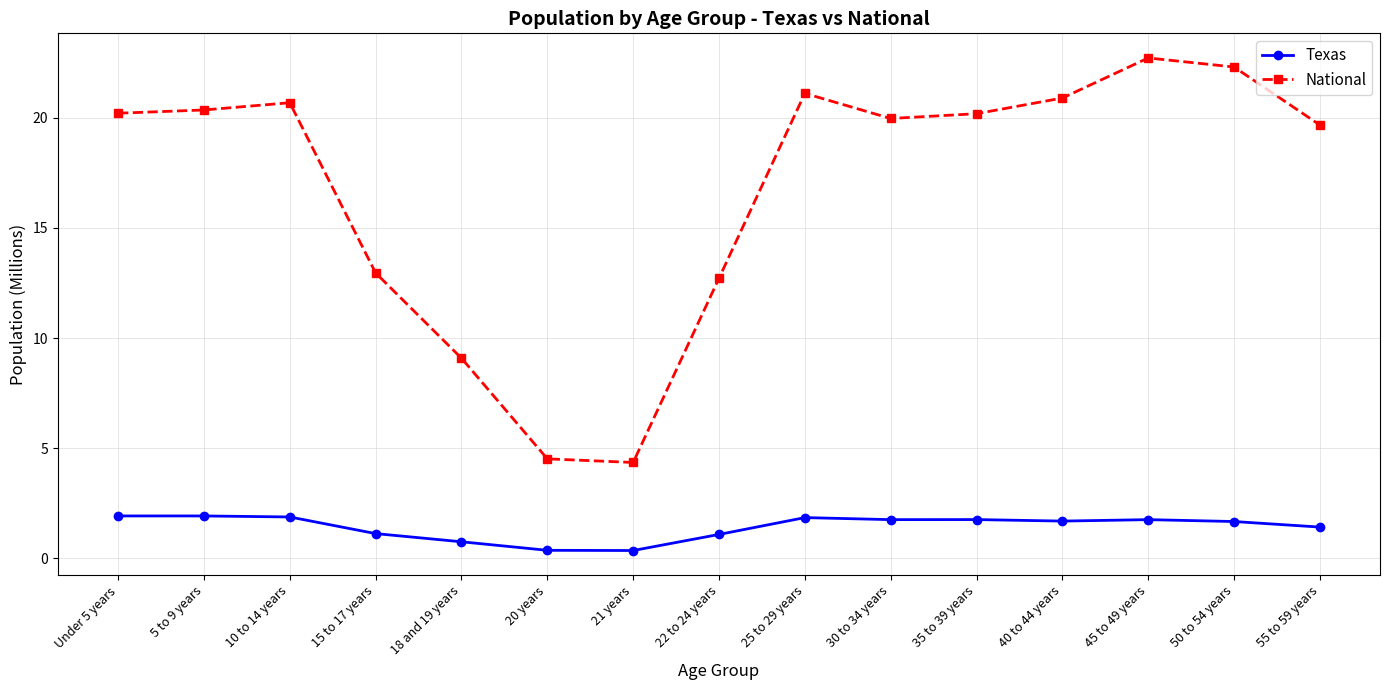

Which label corresponds to the largest value in the chart?

45 to 49 years